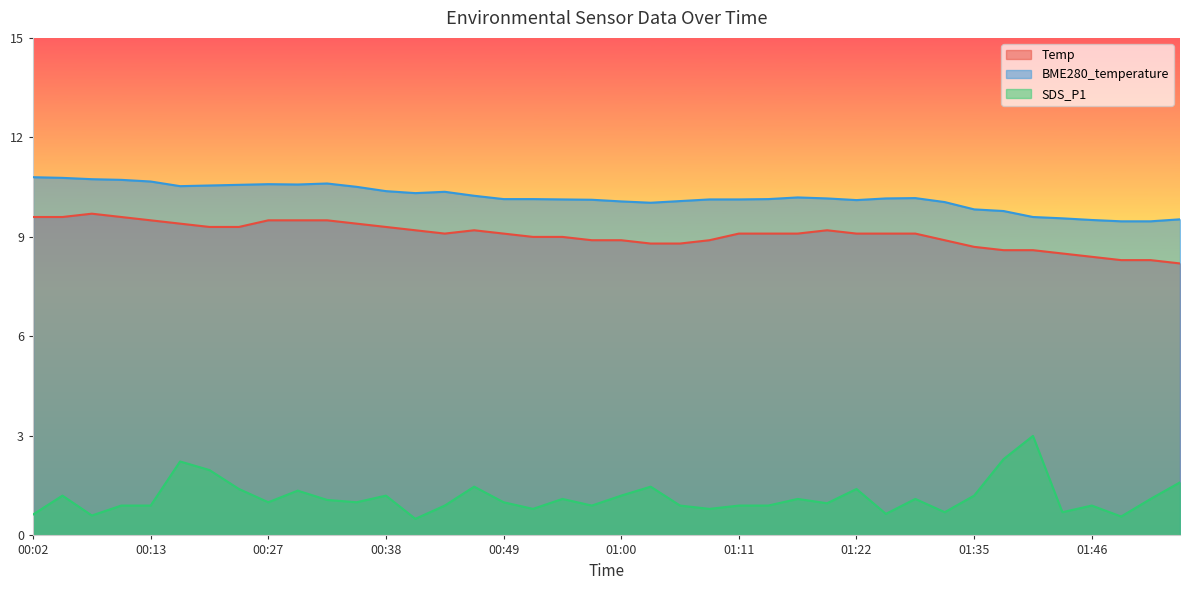

The value of Temp at 00:32 is 2.1. True or false?

False